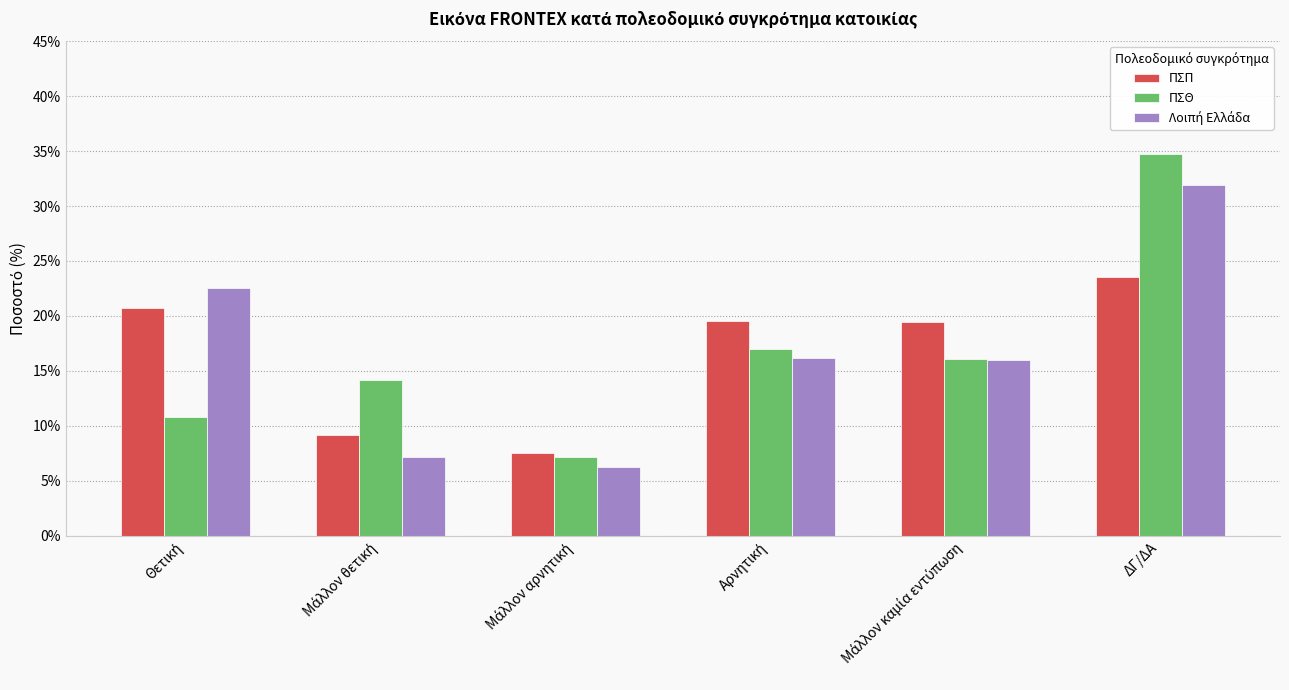

What is the difference between the maximum and minimum values in the ΠΣΘ series?

27.6